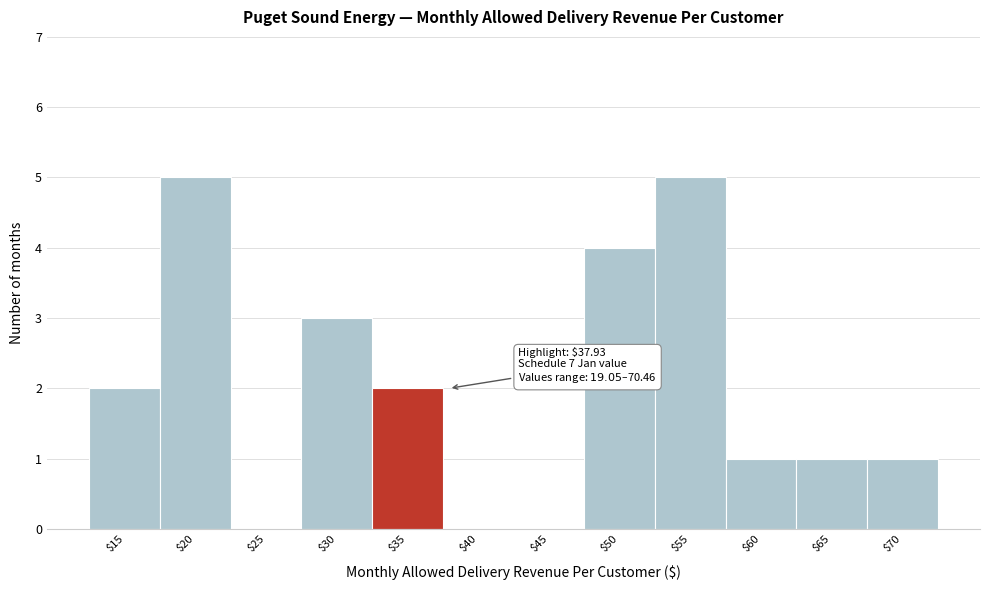

True or false: the data shows 1 at $70.

True